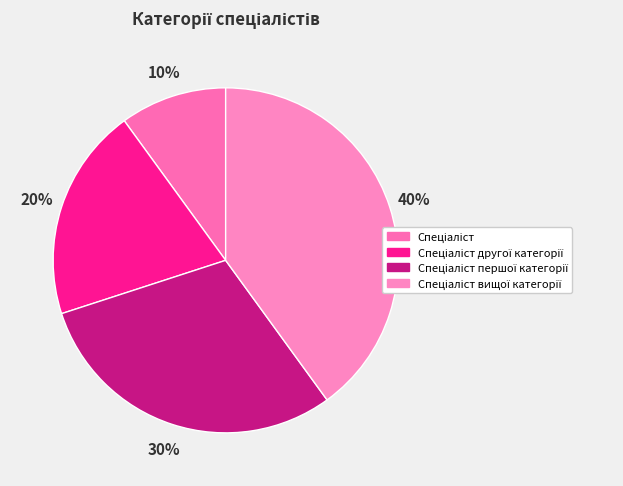

Approximately how many times larger is the value at Спеціаліст compared to Спеціаліст вищої категорії?

0.2